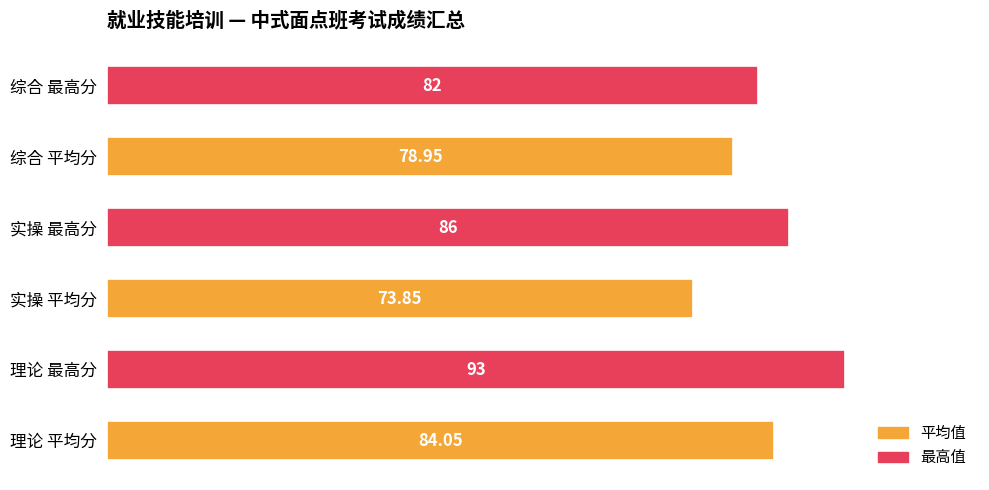

Which label corresponds to the smallest value in the chart?

实操 平均分